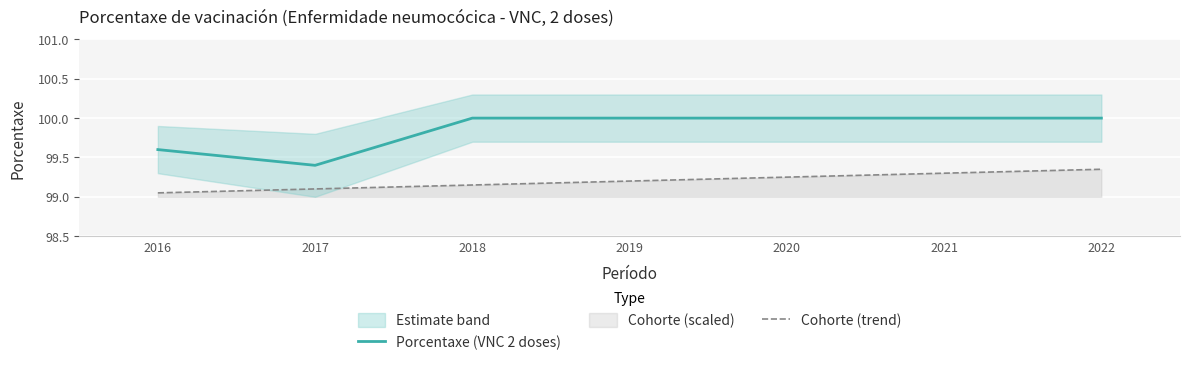

True or false: Cohorte (trend) has a value of 144.4 at 2021.

False